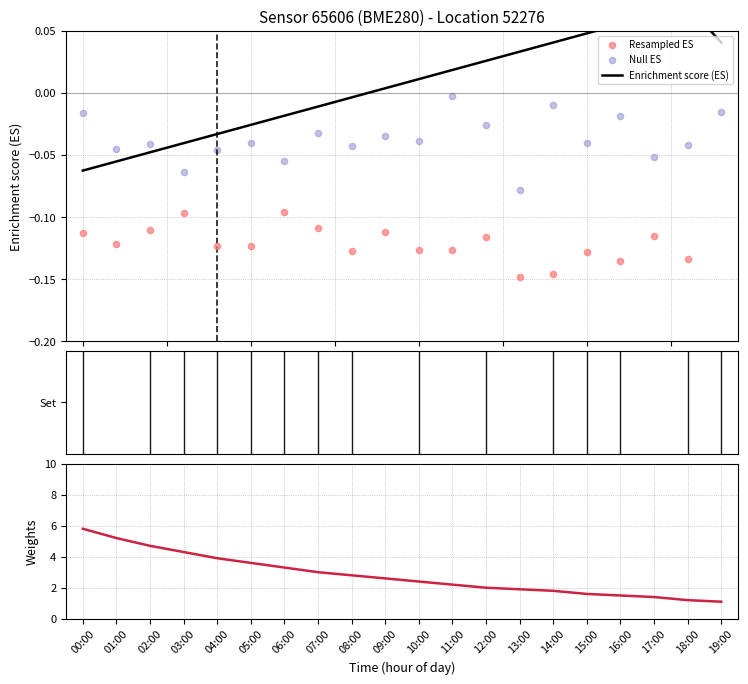

Is the value of Resampled ES at 14:00 greater than the value of Null ES at 12:00?

No